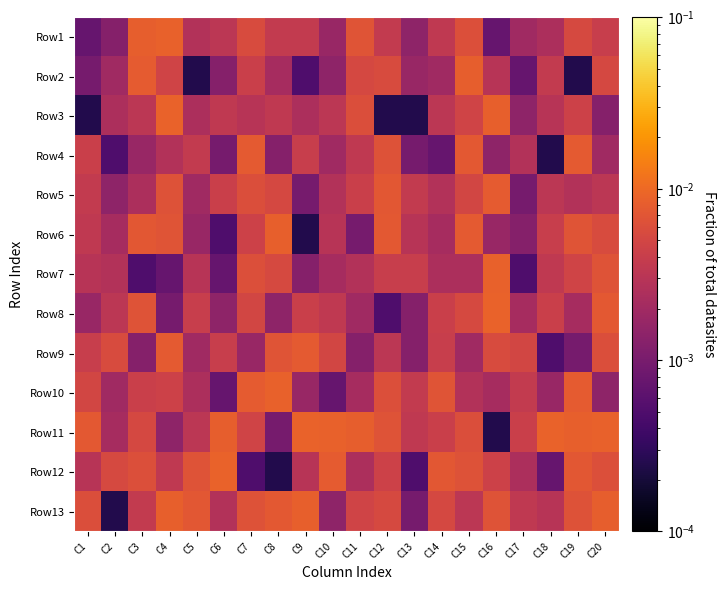

Reading left to right, transcribe all the data shown in this chart.

Row1: C1=0.0	C2=0.0	C3=0.0	C4=0.0	C5=0.0	C6=0.0	C7=0.0	C8=0.0	C9=0.0	C10=0.0	C11=0.0	C12=0.0	C13=0.0	C14=0.0	C15=0.0	C16=0.0	C17=0.0	C18=0.0	C19=0.0	C20=0.0
Row2: C1=0.0	C2=0.0	C3=0.0	C4=0.0	C5=0.0	C6=0.0	C7=0.0	C8=0.0	C9=0.0	C10=0.0	C11=0.0	C12=0.0	C13=0.0	C14=0.0	C15=0.0	C16=0.0	C17=0.0	C18=0.0	C19=0.0	C20=0.0
Row3: C1=0.0	C2=0.0	C3=0.0	C4=0.0	C5=0.0	C6=0.0	C7=0.0	C8=0.0	C9=0.0	C10=0.0	C11=0.0	C12=0.0	C13=0.0	C14=0.0	C15=0.0	C16=0.0	C17=0.0	C18=0.0	C19=0.0	C20=0.0
Row4: C1=0.0	C2=0.0	C3=0.0	C4=0.0	C5=0.0	C6=0.0	C7=0.0	C8=0.0	C9=0.0	C10=0.0	C11=0.0	C12=0.0	C13=0.0	C14=0.0	C15=0.0	C16=0.0	C17=0.0	C18=0.0	C19=0.0	C20=0.0
Row5: C1=0.0	C2=0.0	C3=0.0	C4=0.0	C5=0.0	C6=0.0	C7=0.0	C8=0.0	C9=0.0	C10=0.0	C11=0.0	C12=0.0	C13=0.0	C14=0.0	C15=0.0	C16=0.0	C17=0.0	C18=0.0	C19=0.0	C20=0.0
Row6: C1=0.0	C2=0.0	C3=0.0	C4=0.0	C5=0.0	C6=0.0	C7=0.0	C8=0.0	C9=0.0	C10=0.0	C11=0.0	C12=0.0	C13=0.0	C14=0.0	C15=0.0	C16=0.0	C17=0.0	C18=0.0	C19=0.0	C20=0.0
Row7: C1=0.0	C2=0.0	C3=0.0	C4=0.0	C5=0.0	C6=0.0	C7=0.0	C8=0.0	C9=0.0	C10=0.0	C11=0.0	C12=0.0	C13=0.0	C14=0.0	C15=0.0	C16=0.0	C17=0.0	C18=0.0	C19=0.0	C20=0.0
Row8: C1=0.0	C2=0.0	C3=0.0	C4=0.0	C5=0.0	C6=0.0	C7=0.0	C8=0.0	C9=0.0	C10=0.0	C11=0.0	C12=0.0	C13=0.0	C14=0.0	C15=0.0	C16=0.0	C17=0.0	C18=0.0	C19=0.0	C20=0.0
Row9: C1=0.0	C2=0.0	C3=0.0	C4=0.0	C5=0.0	C6=0.0	C7=0.0	C8=0.0	C9=0.0	C10=0.0	C11=0.0	C12=0.0	C13=0.0	C14=0.0	C15=0.0	C16=0.0	C17=0.0	C18=0.0	C19=0.0	C20=0.0
Row10: C1=0.0	C2=0.0	C3=0.0	C4=0.0	C5=0.0	C6=0.0	C7=0.0	C8=0.0	C9=0.0	C10=0.0	C11=0.0	C12=0.0	C13=0.0	C14=0.0	C15=0.0	C16=0.0	C17=0.0	C18=0.0	C19=0.0	C20=0.0
Row11: C1=0.0	C2=0.0	C3=0.0	C4=0.0	C5=0.0	C6=0.0	C7=0.0	C8=0.0	C9=0.0	C10=0.0	C11=0.0	C12=0.0	C13=0.0	C14=0.0	C15=0.0	C16=0.0	C17=0.0	C18=0.0	C19=0.0	C20=0.0
Row12: C1=0.0	C2=0.0	C3=0.0	C4=0.0	C5=0.0	C6=0.0	C7=0.0	C8=0.0	C9=0.0	C10=0.0	C11=0.0	C12=0.0	C13=0.0	C14=0.0	C15=0.0	C16=0.0	C17=0.0	C18=0.0	C19=0.0	C20=0.0
Row13: C1=0.0	C2=0.0	C3=0.0	C4=0.0	C5=0.0	C6=0.0	C7=0.0	C8=0.0	C9=0.0	C10=0.0	C11=0.0	C12=0.0	C13=0.0	C14=0.0	C15=0.0	C16=0.0	C17=0.0	C18=0.0	C19=0.0	C20=0.0